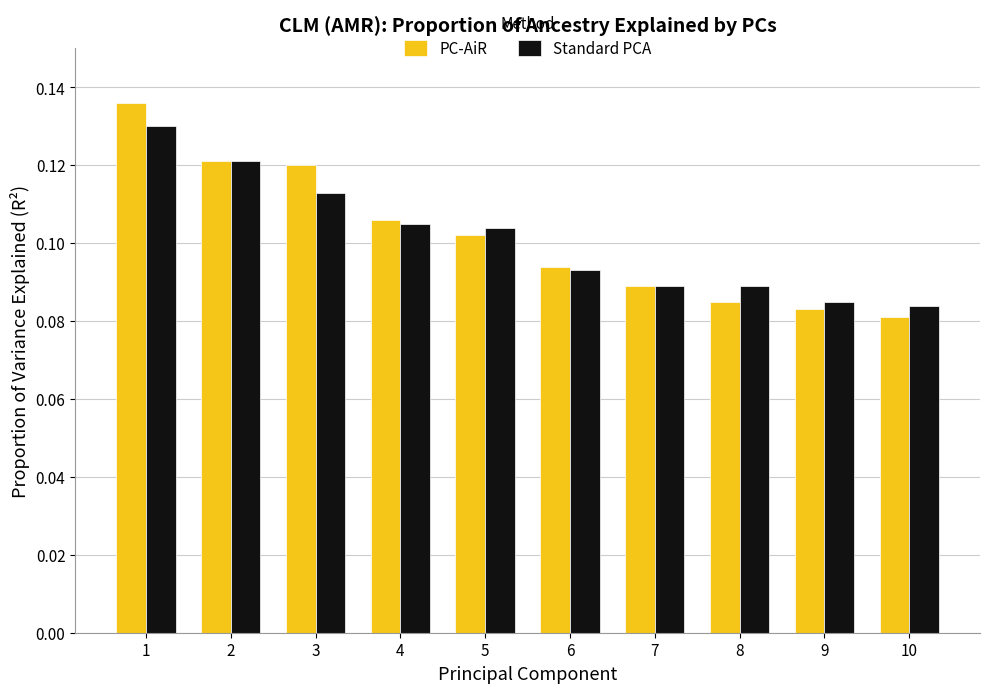

Rank the series by their maximum value, from highest to lowest.

PC-AiR, Standard PCA